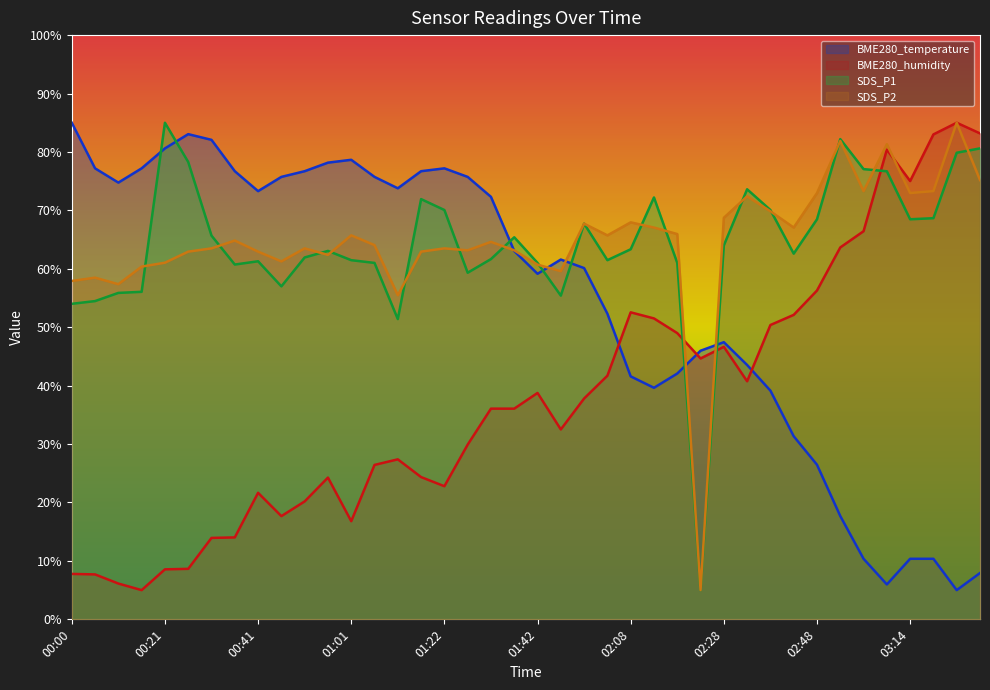

Is it true that BME280_temperature equals 78.7 at 01:01?

True